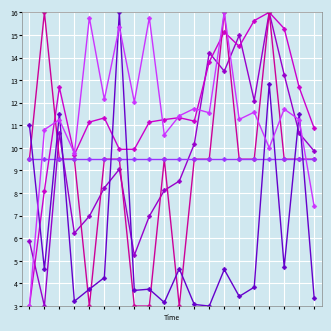

Count the number of categories in the chart.

20